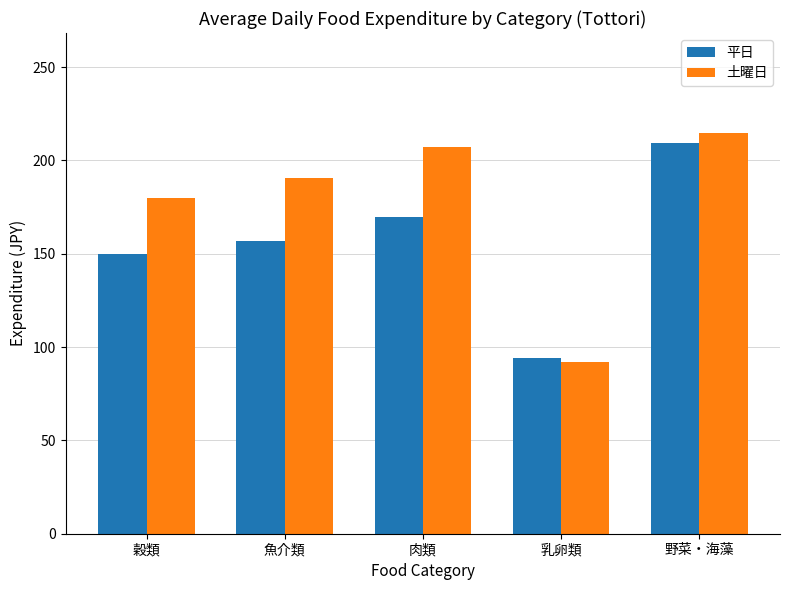

Does the chart contain any negative values?

No